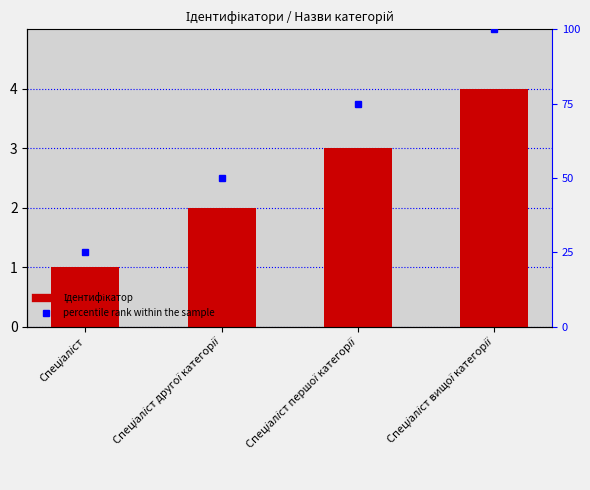

What is the maximum value shown in the chart?

4